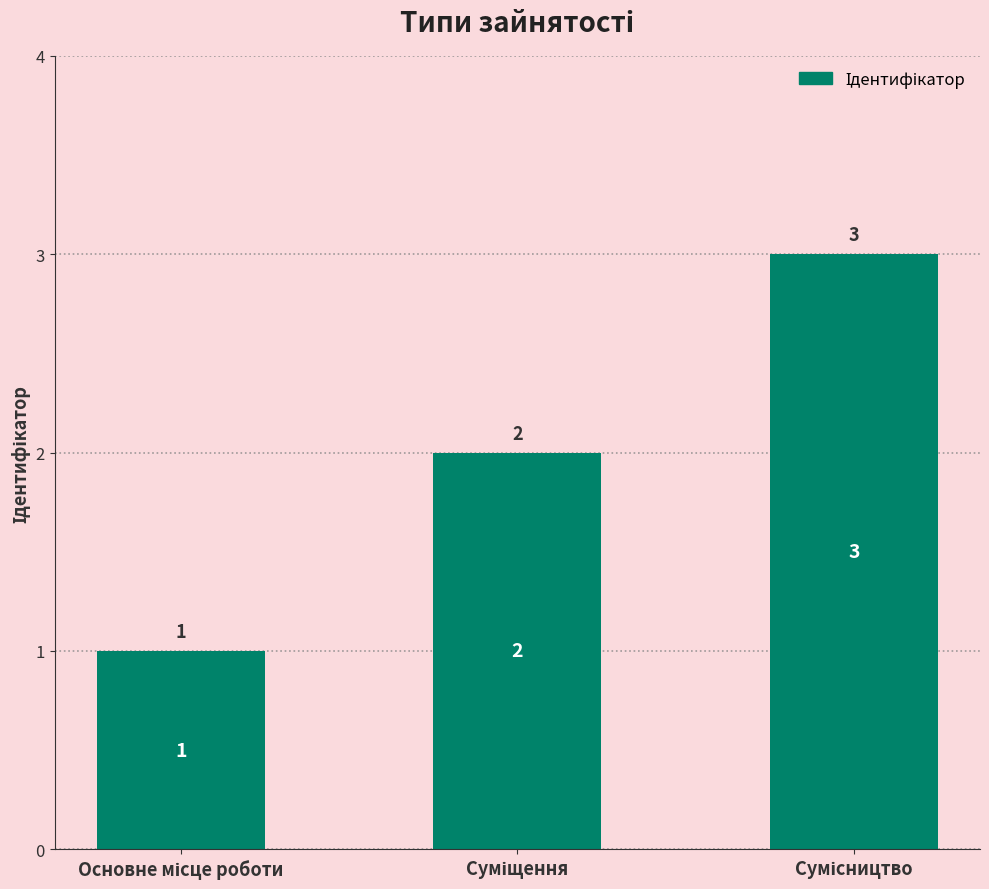

Count the values in the range 1 to 3.

3